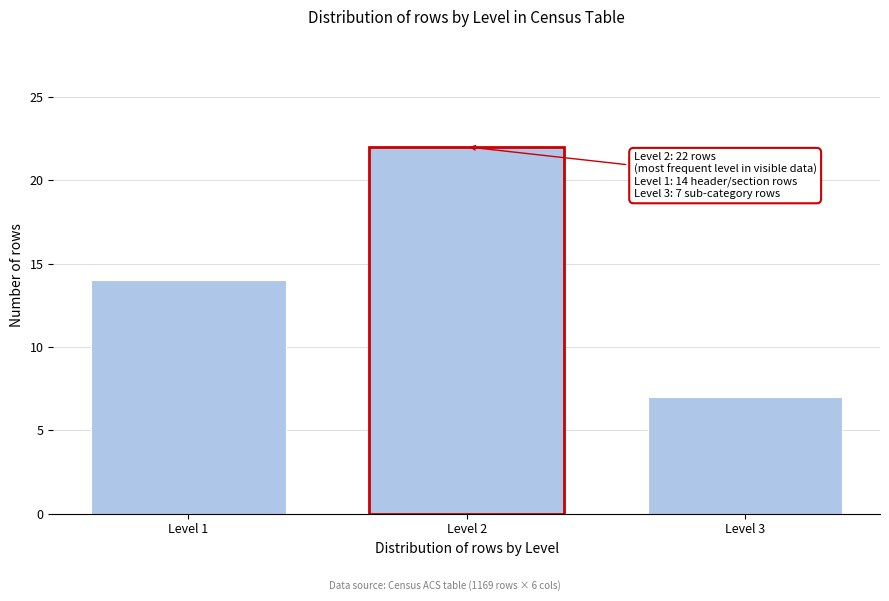

Reading left to right, transcribe all the data shown in this chart.

14	22	7